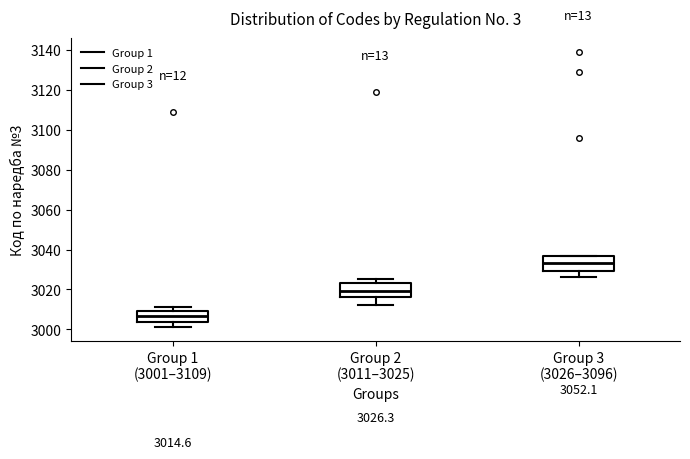

Which box's median line is the lowest?

Group 1 (3001–3109)